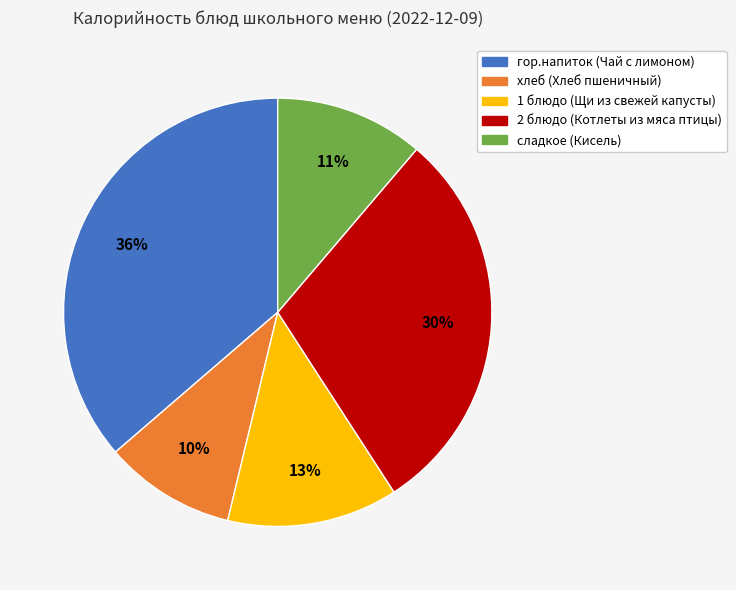

Rank the categories by value from highest to lowest.

гор.напиток (Чай с лимоном), 2 блюдо (Котлеты из мяса птицы), 1 блюдо (Щи из свежей капусты), сладкое (Кисель), хлеб (Хлеб пшеничный)